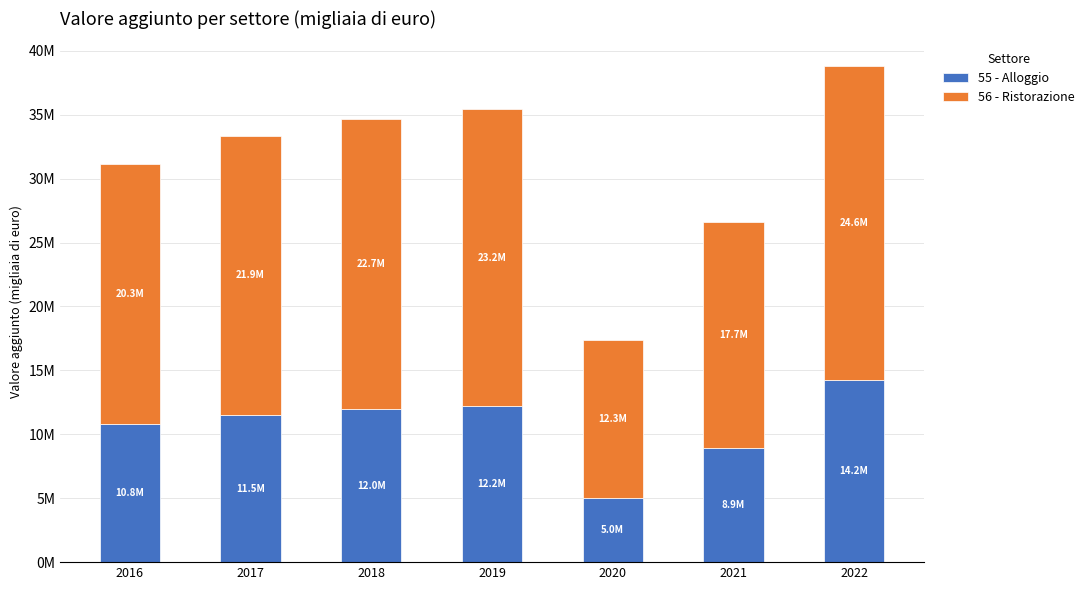

Where does the 56 - Ristorazione series first go above 21863964?

2018